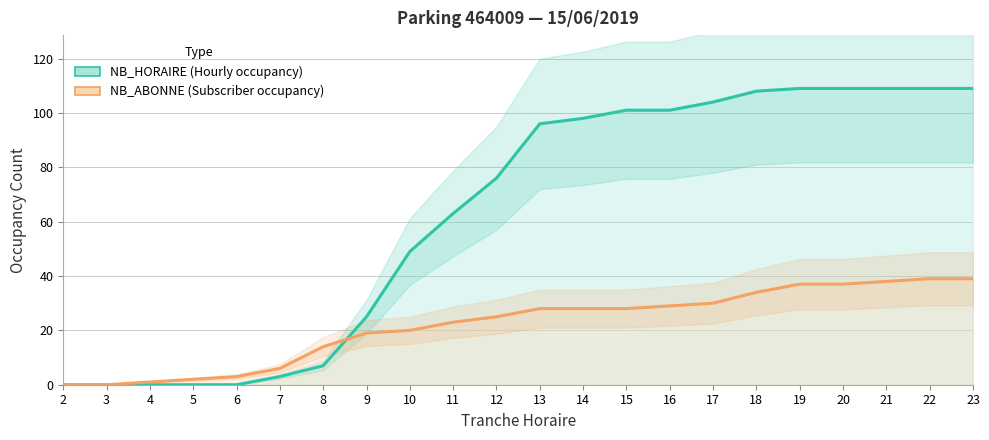

What is the greatest value displayed?

109